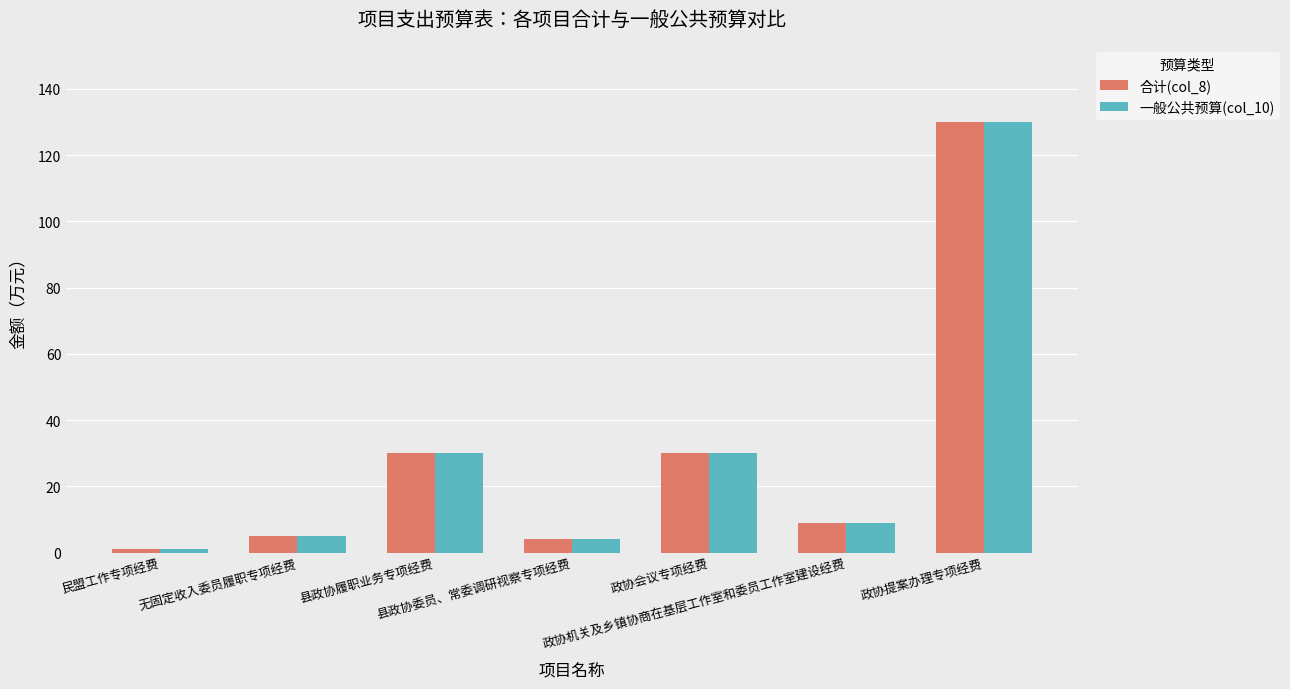

At which category does the chart reach its minimum across all series?

民盟工作专项经费